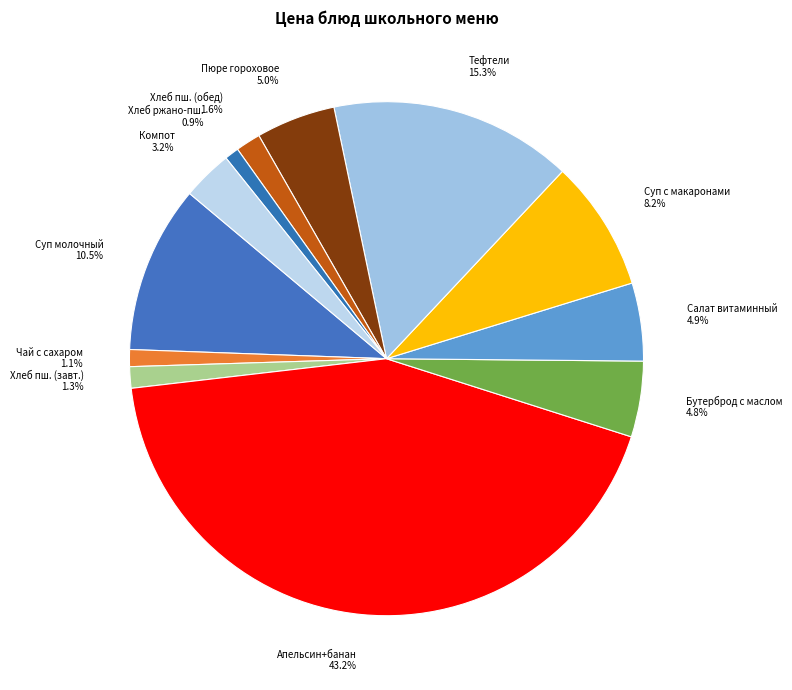

Approximately how many times larger is the value at Салат витаминный 4.9% compared to Суп молочный 10.5%?

0.5